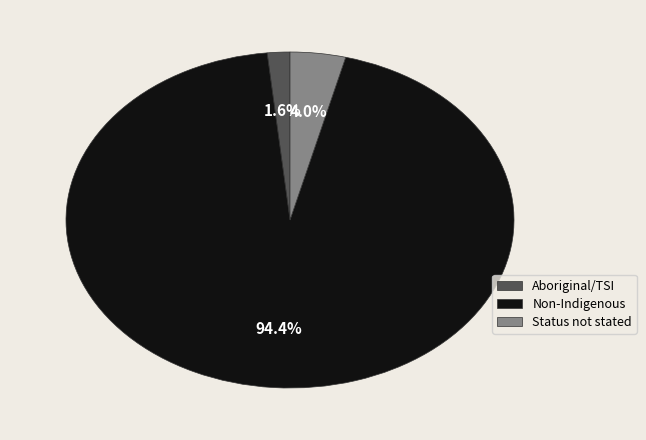

Approximately how many times larger is the value at Aboriginal/TSI compared to Status not stated?

0.4